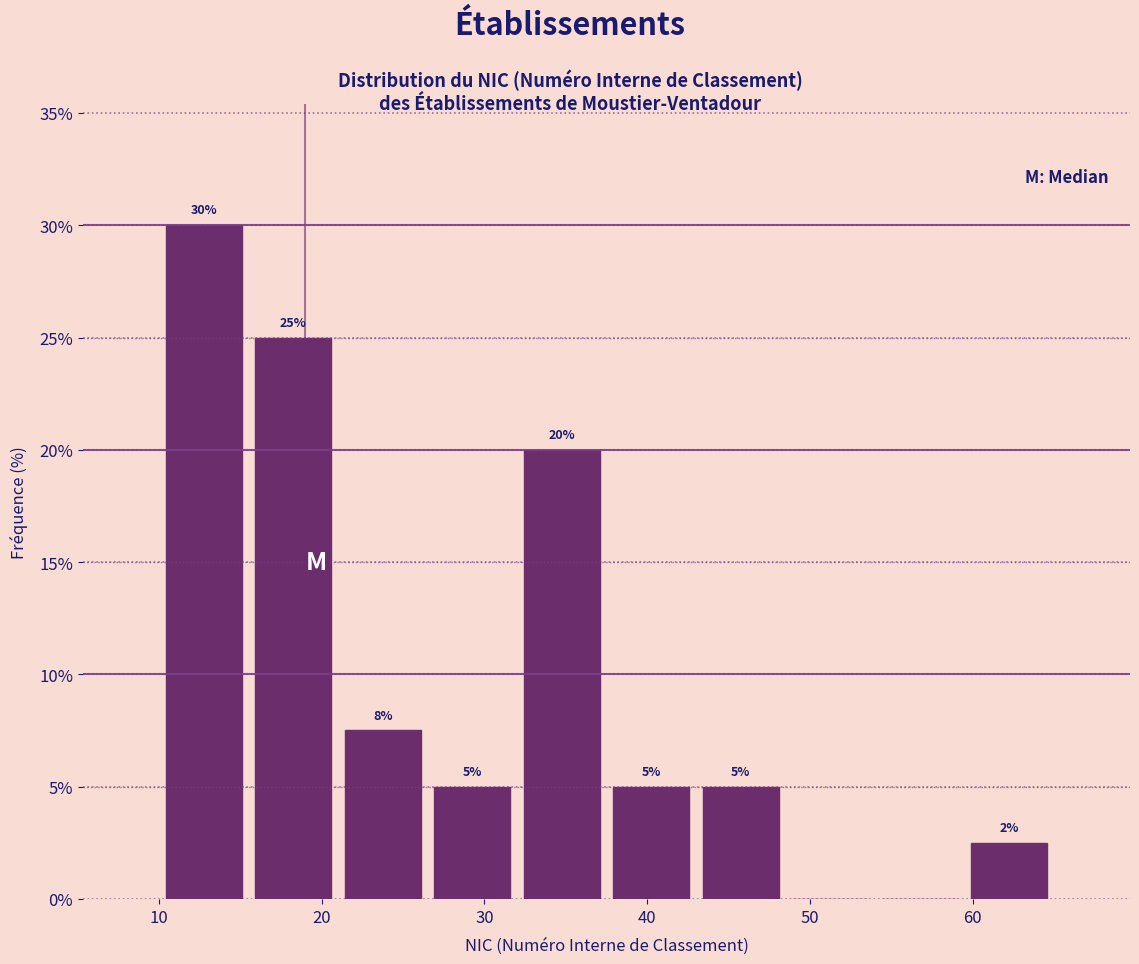

Over which range of the x-axis is the bar tallest?

10.0 to 15.5